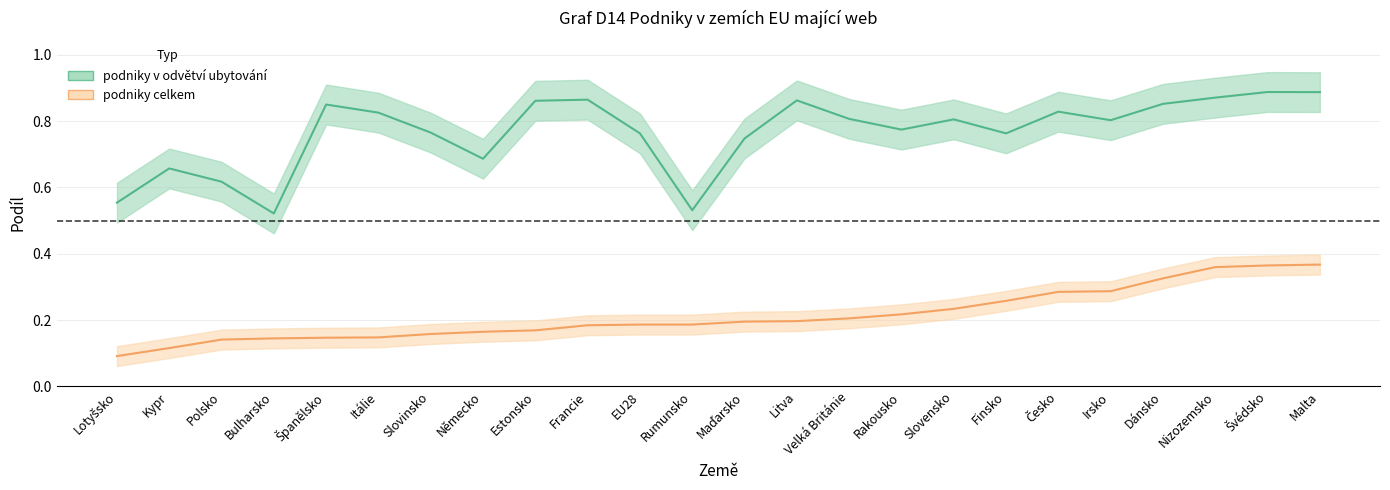

The podniky v odvětví ubytování series shows 1.0 at Kypr. True or false?

False